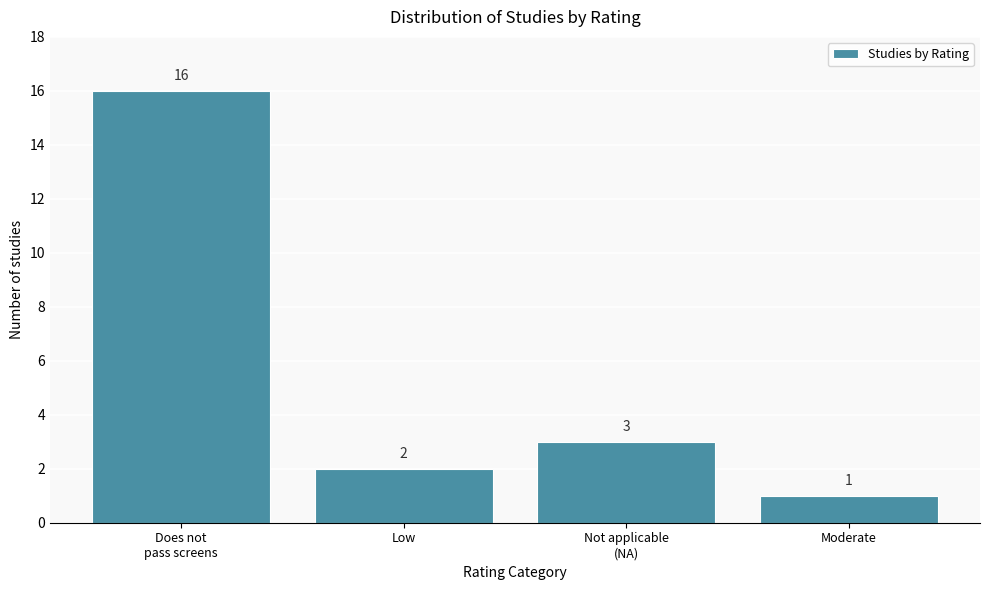

Reading left to right, extract all data points from this chart.

16	2	3	1